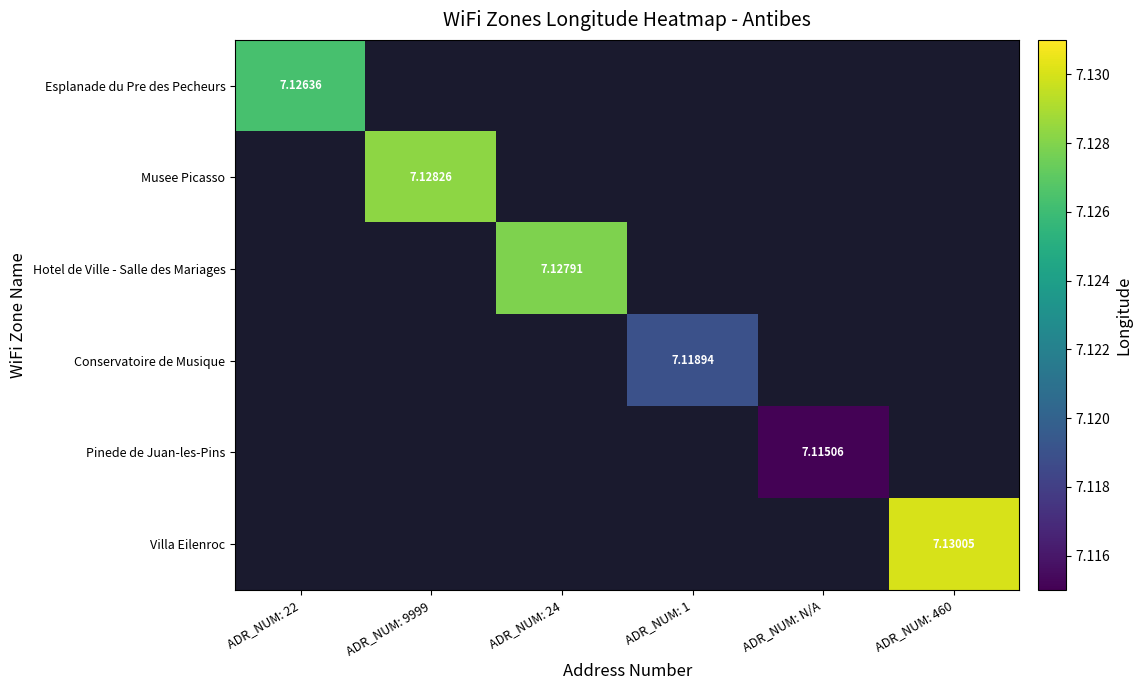

How many distinct data groups are displayed?

6